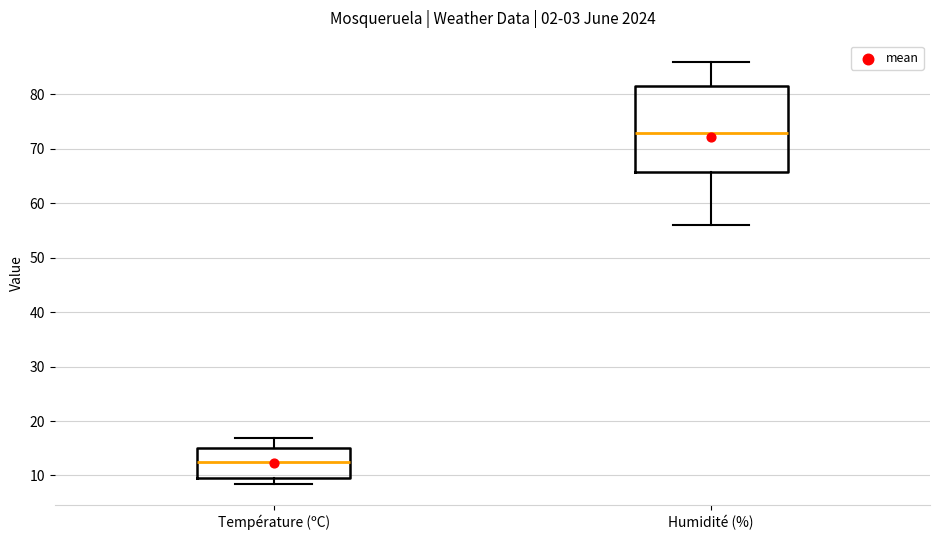

Where is the lower edge of the box for Température (ºC) on the y-axis? The values are not printed on the chart, so give them approximately, as read against the axis.

10